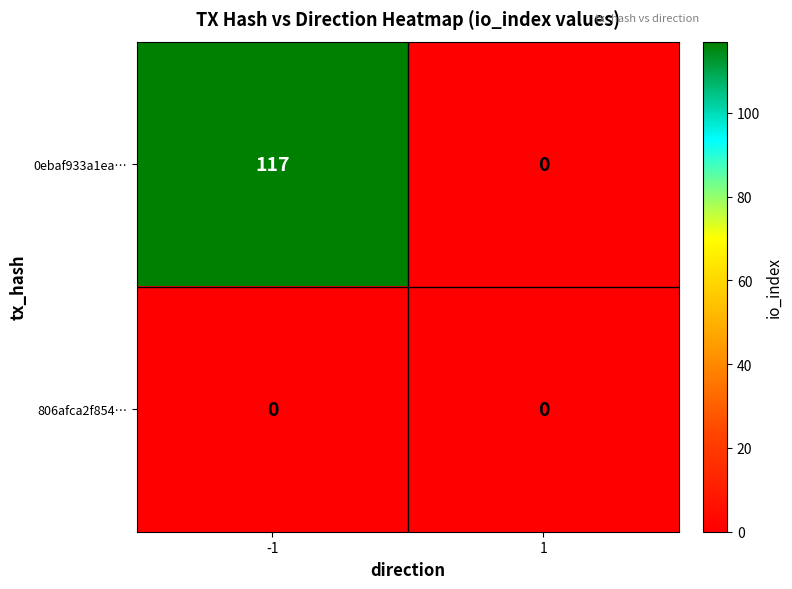

Reading left to right, what are all the values shown in this chart?

0ebaf933a1ea…: 117	0
806afca2f854…: 0	0